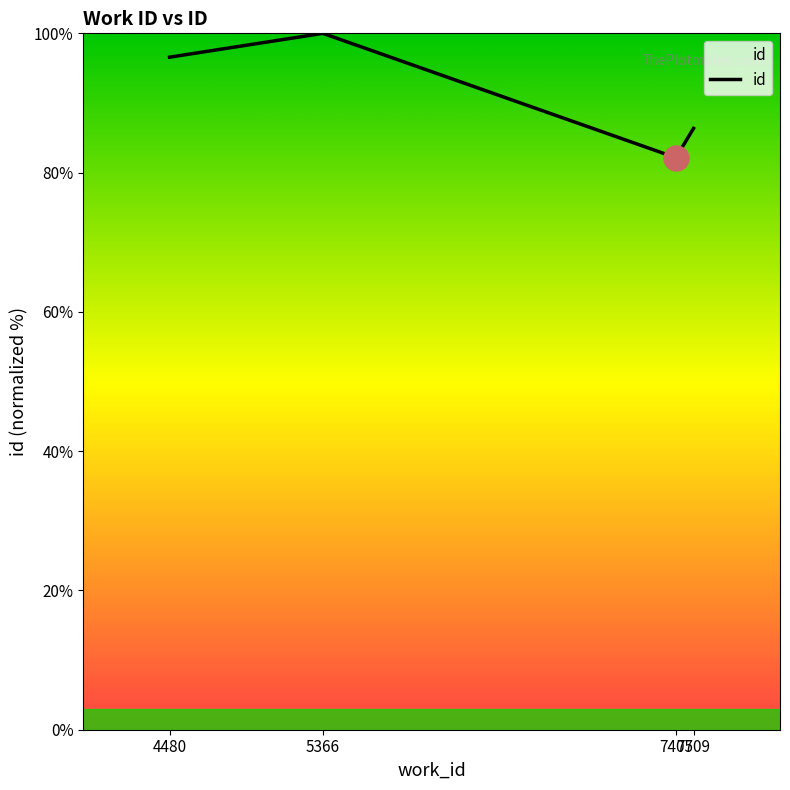

What is the ratio of the value at 7407 to the value at 7509?

1.0